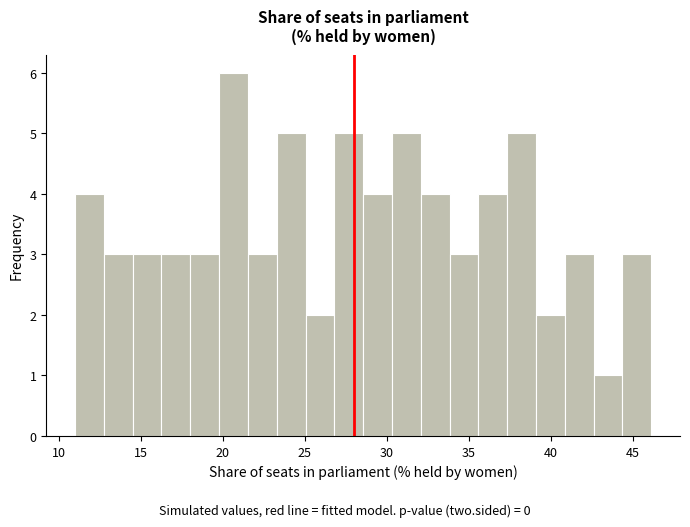

Read against the x-axis, roughly where is the centre of the tallest bar?

20.5